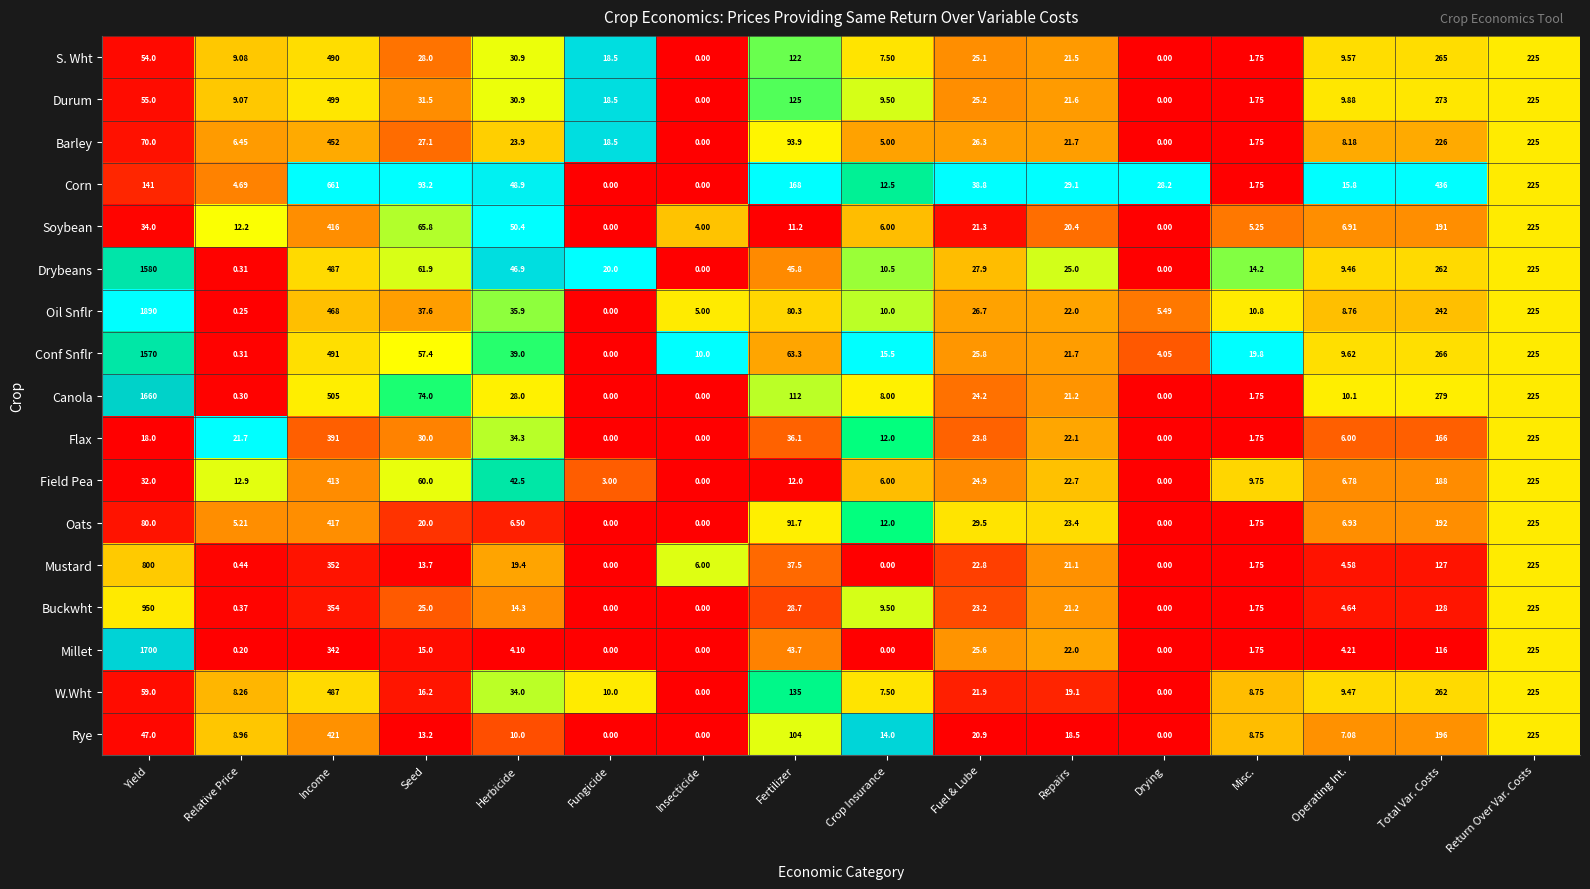

How many data points does each series have?

16